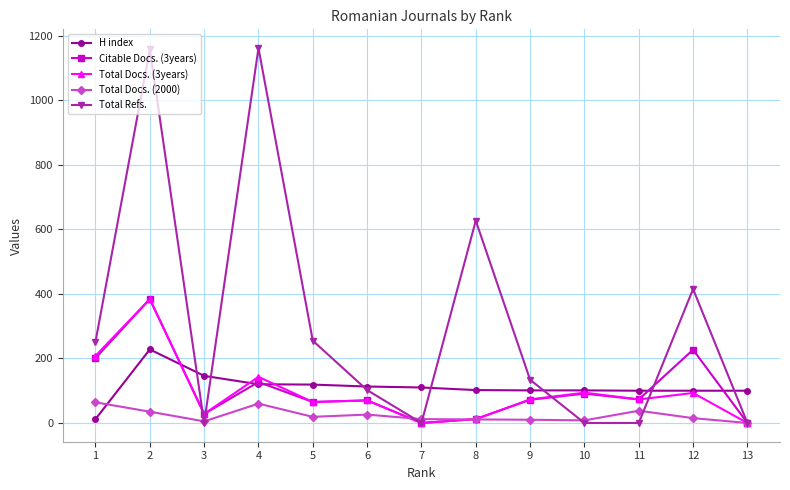

Where is the first local minimum for Total Refs.?

3